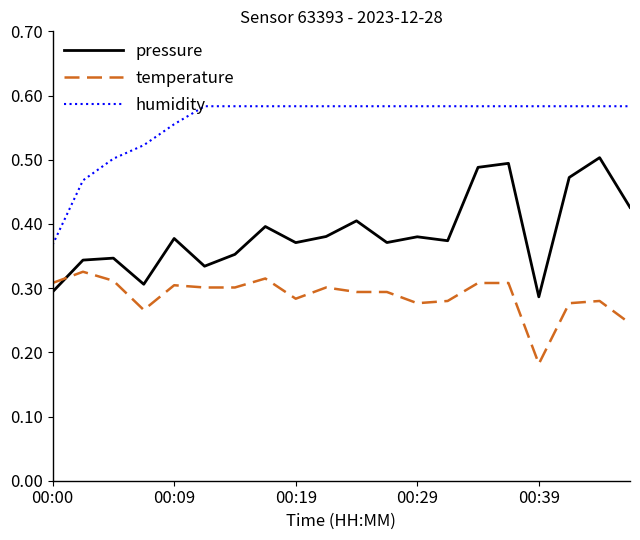

Count the number of categories in the chart.

20